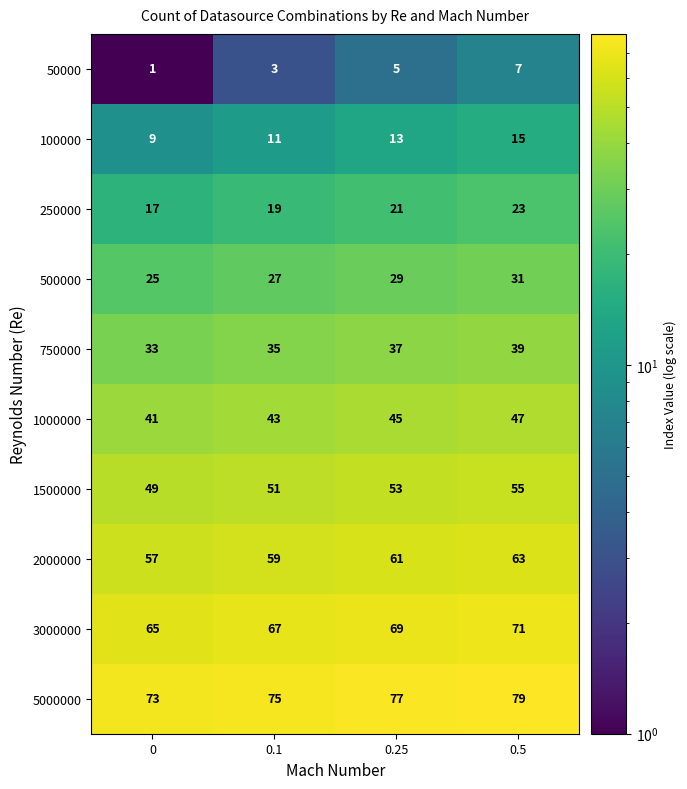

What is the smallest value displayed?

1